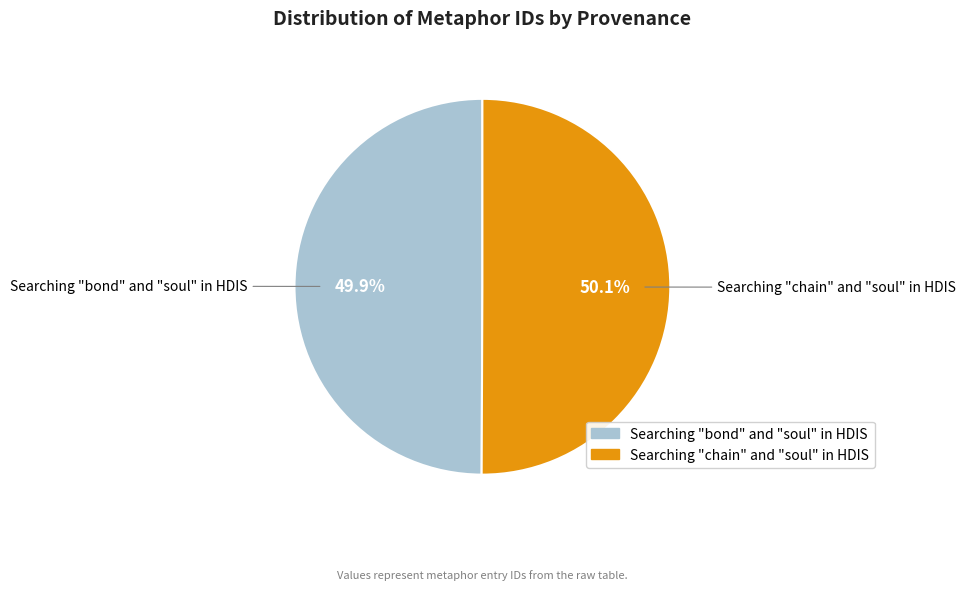

Approximately how many times larger is the value at Searching "bond" and "soul" in HDIS compared to Searching "chain" and "soul" in HDIS?

1.0